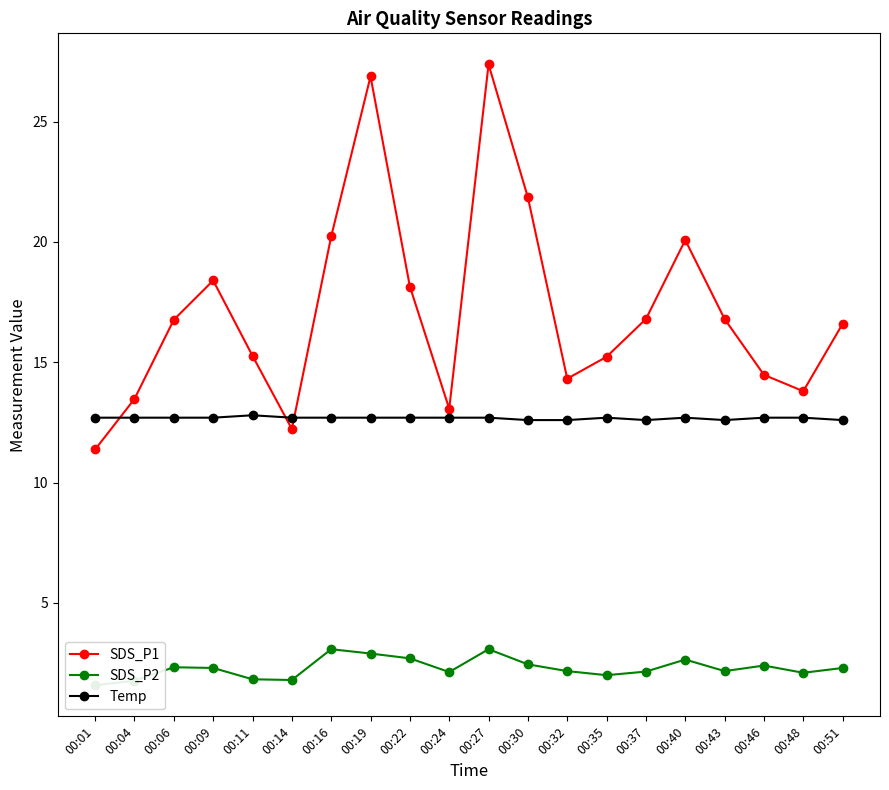

Which series has the widest spread of values?

SDS_P1